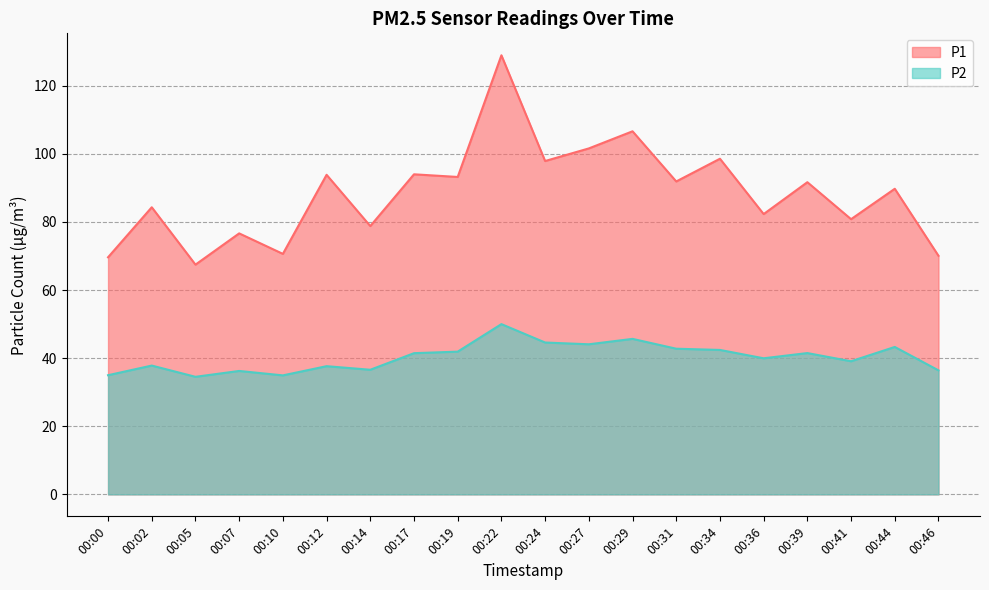

At which label does P1 first exceed 91?

00:12